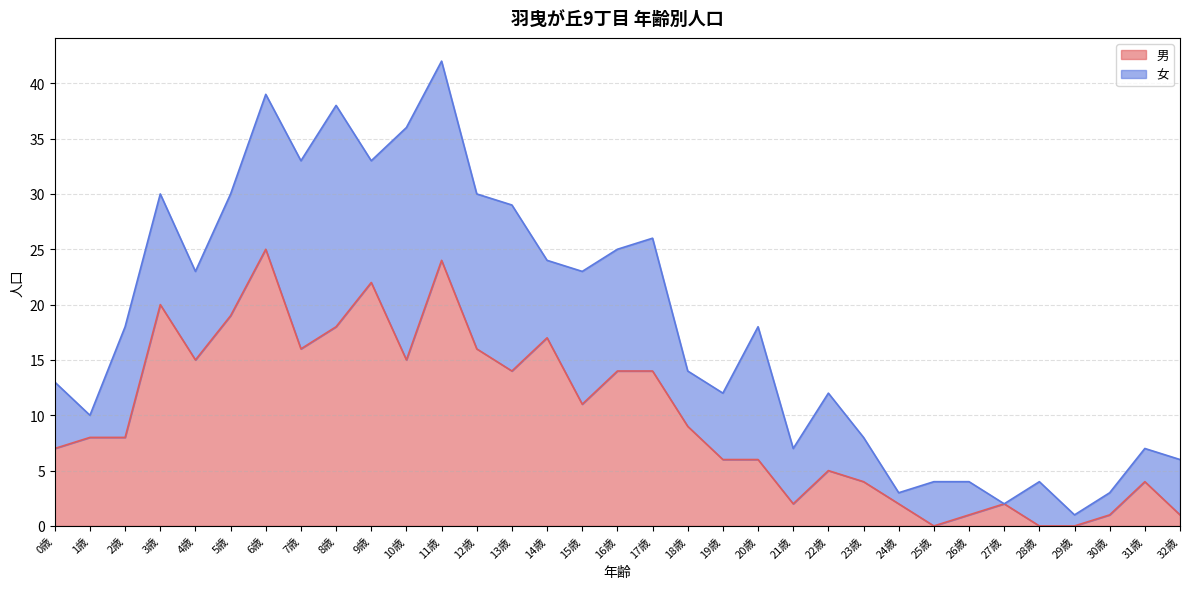

At which category does the chart reach its peak across all series?

6歳